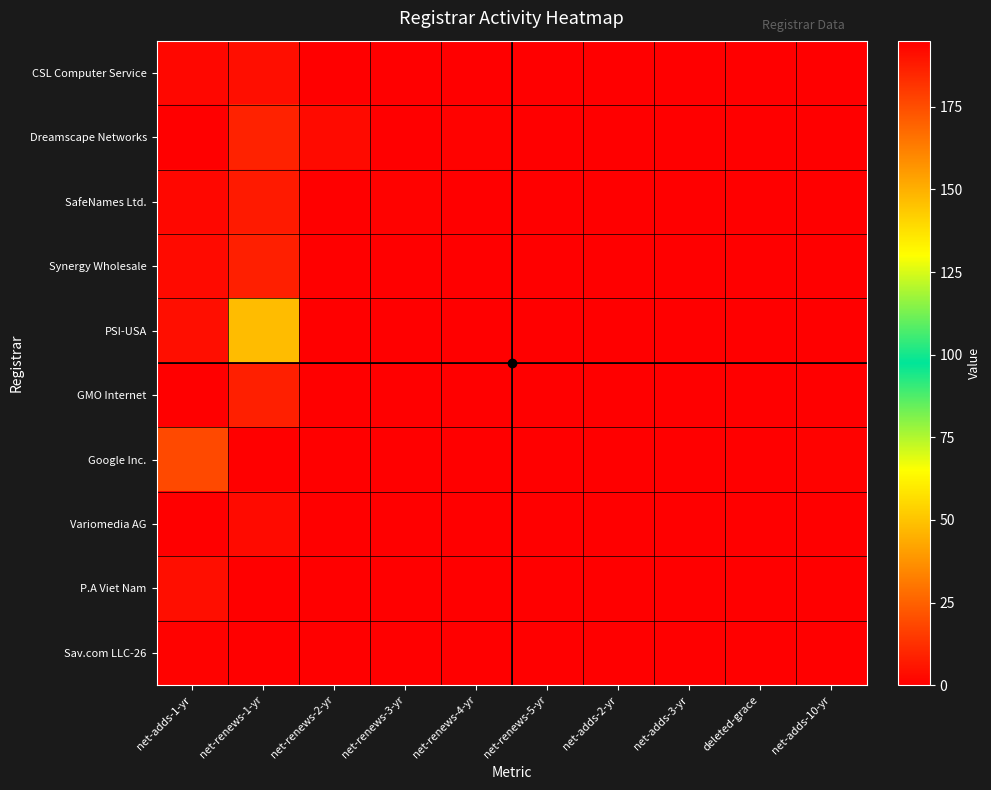

Between net-renews-3-yr and net-adds-10-yr, which is larger?

net-renews-3-yr